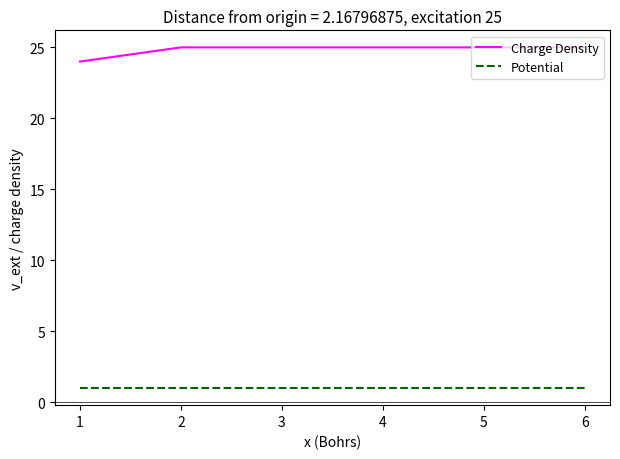

Reading left to right, extract all data points from this chart.

Charge Density: 24	25	25	25	25	25
Potential: 1	1	1	1	1	1